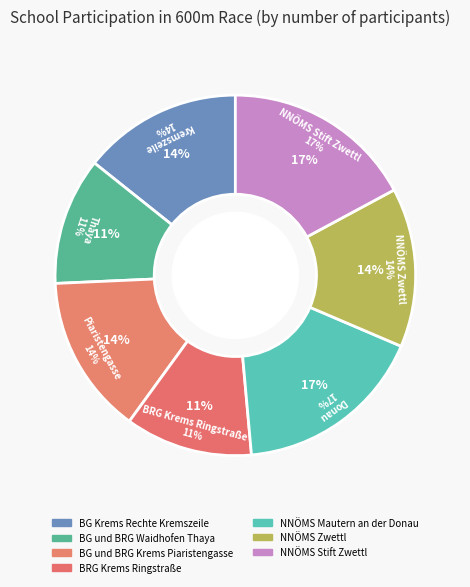

To the nearest percent, what is the difference between the largest and smallest slice percentages?

6%